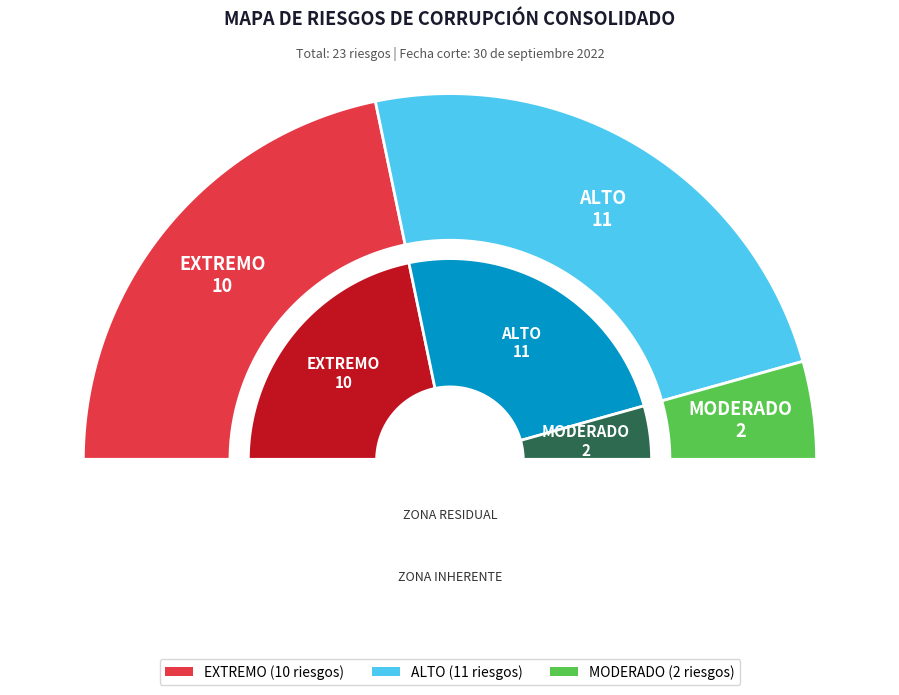

What portion of the pie excludes ALTO?

52.2%